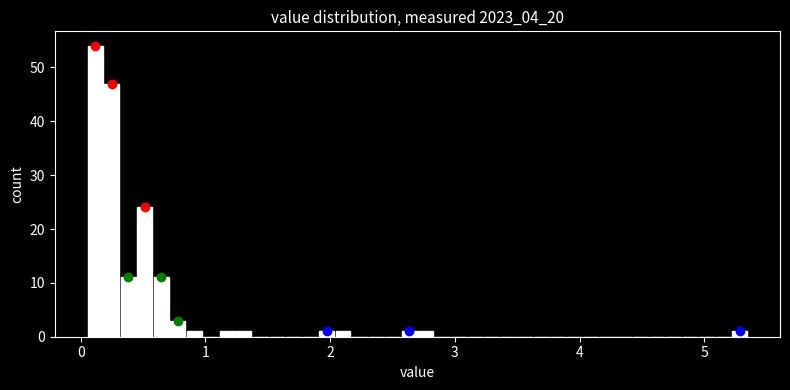

Read against the x-axis, roughly where is the centre of the tallest bar?

0.1